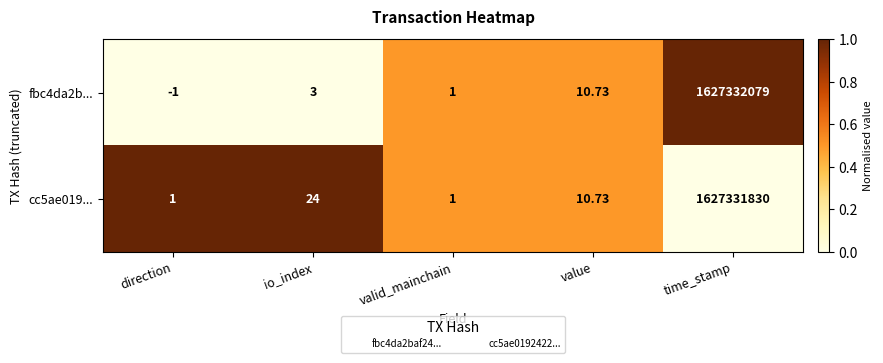

At which category is the sum across all series the highest?

time_stamp